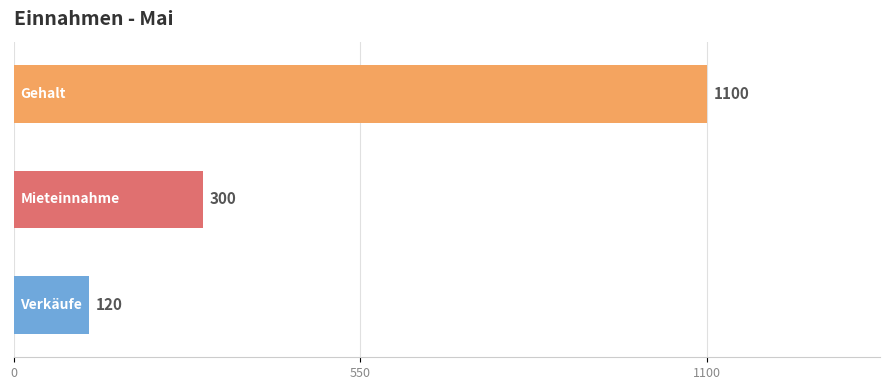

How many values are between 120 and 1100?

3